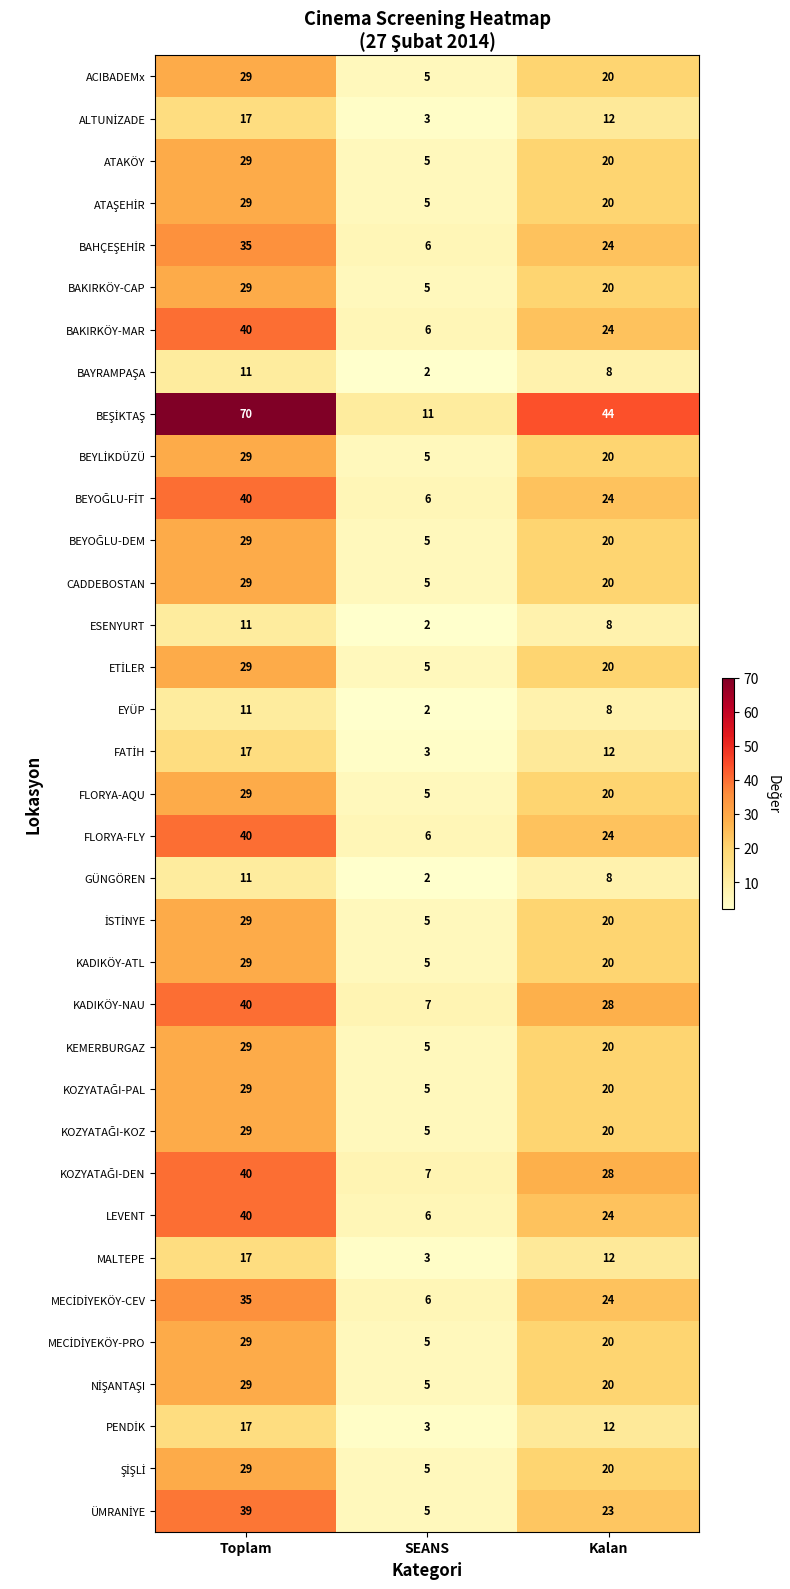

What is the sum of the ACIBADEMx values at Toplam and SEANS?

34